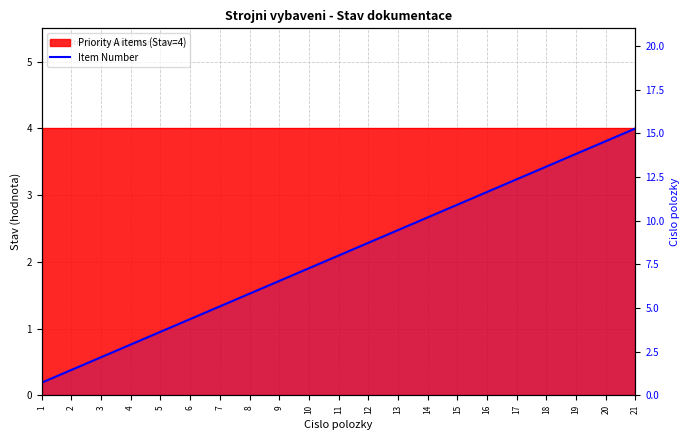

Which label corresponds to the smallest value in the chart?

1